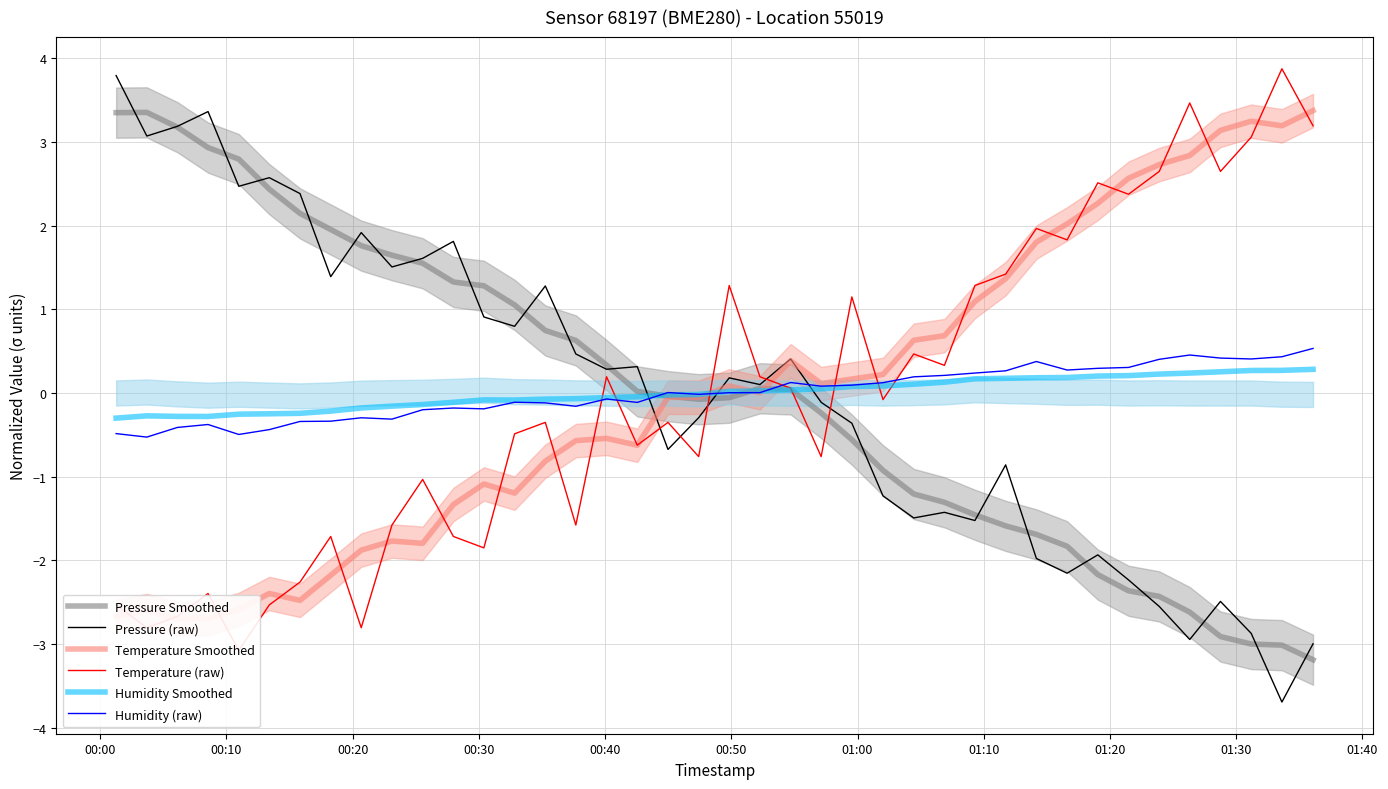

True or false: Humidity (raw) and Pressure (raw) intersect in this chart.

True